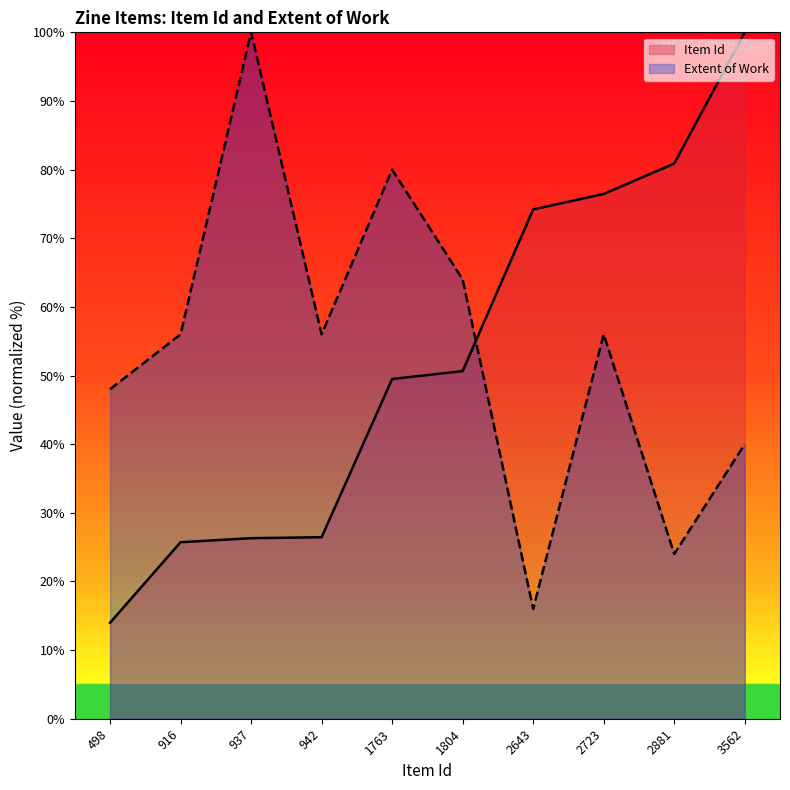

Which series ends up on top after the final intersection of Extent of Work and Item Id?

Item Id